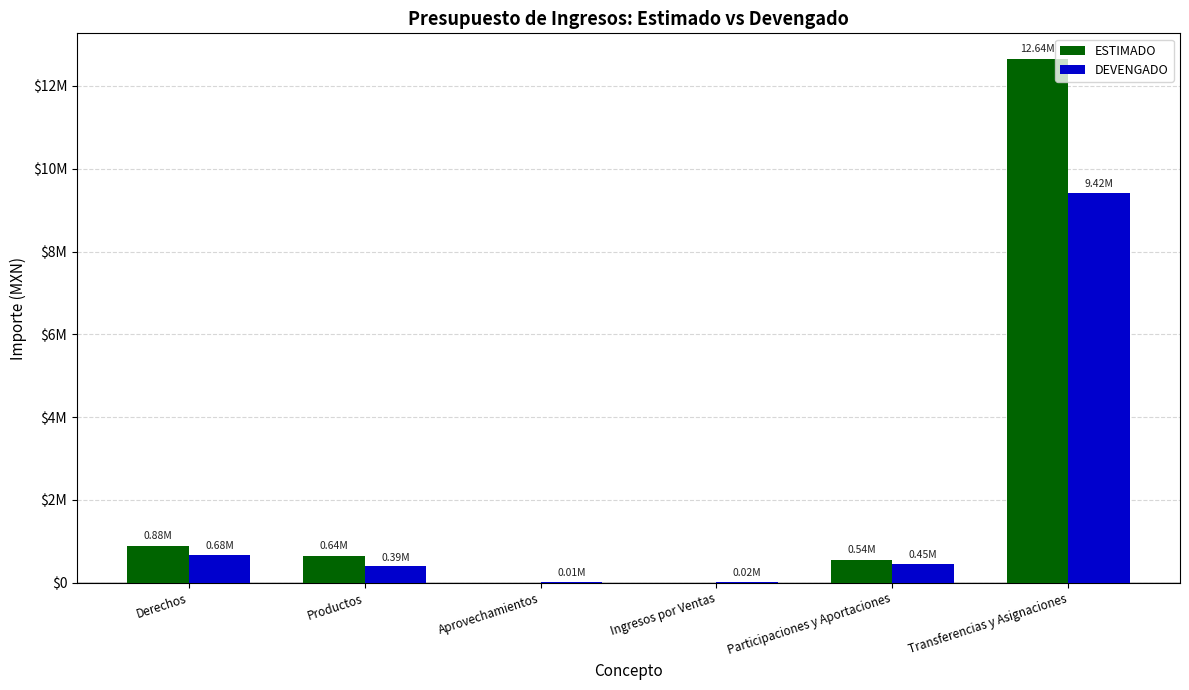

What position from the left is Derechos?

1